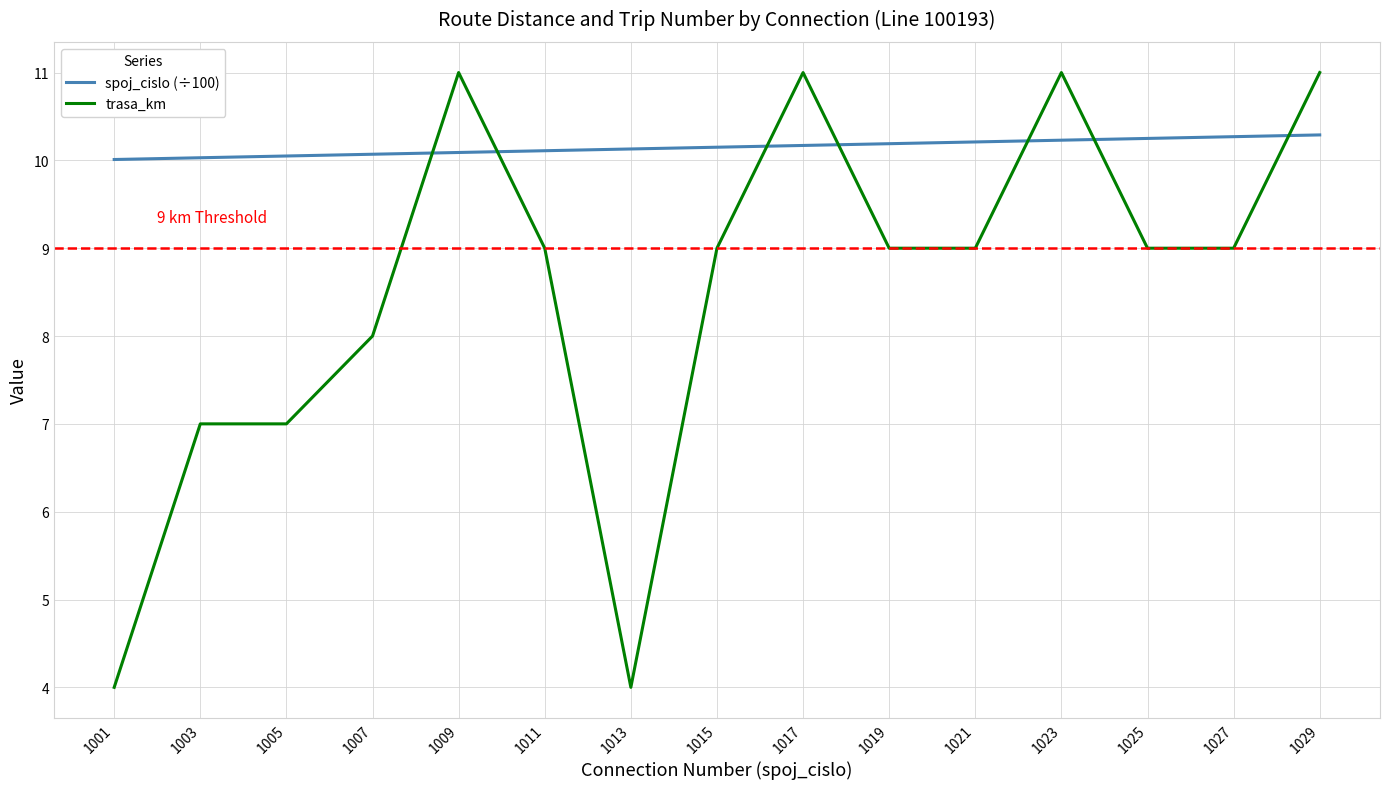

Rank the series at 1001 from lowest to highest value.

trasa_km, spoj_cislo (÷100)